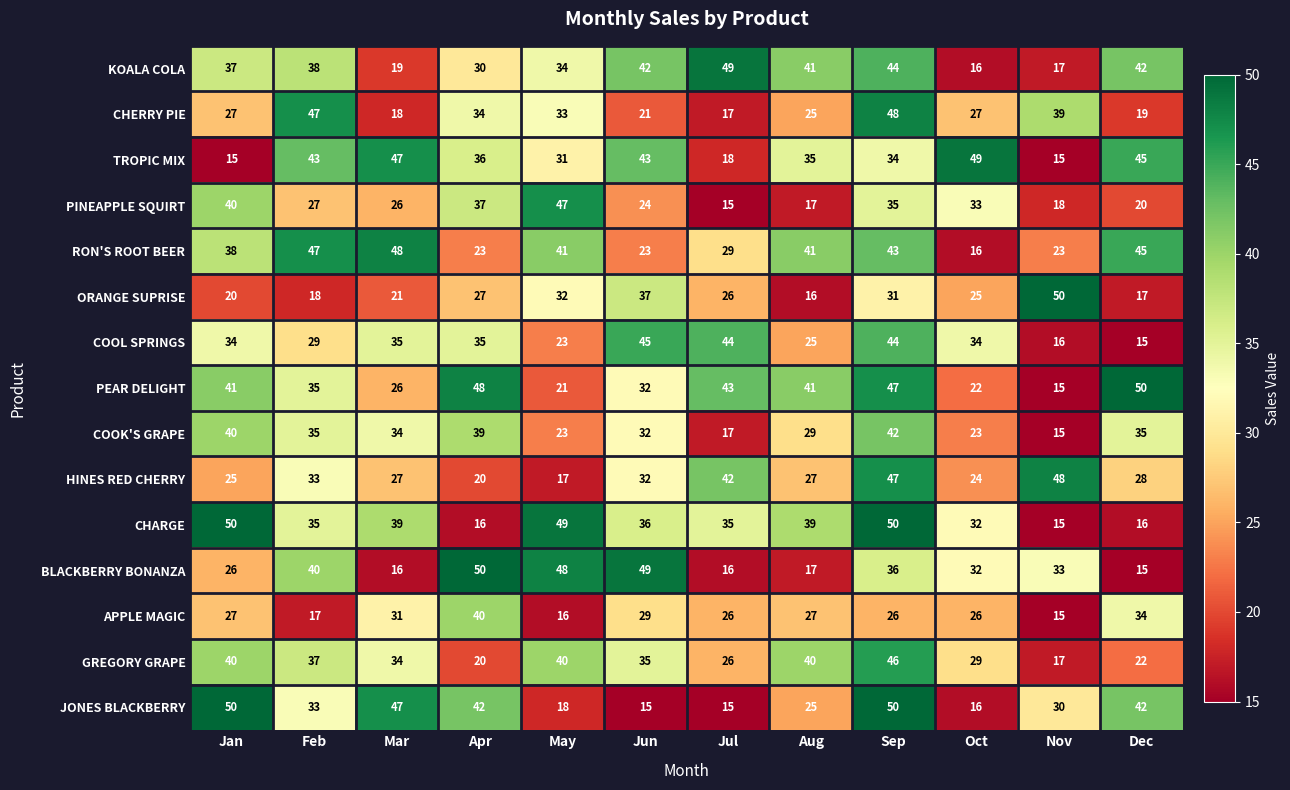

What is the lowest value of the KOALA COLA series?

16